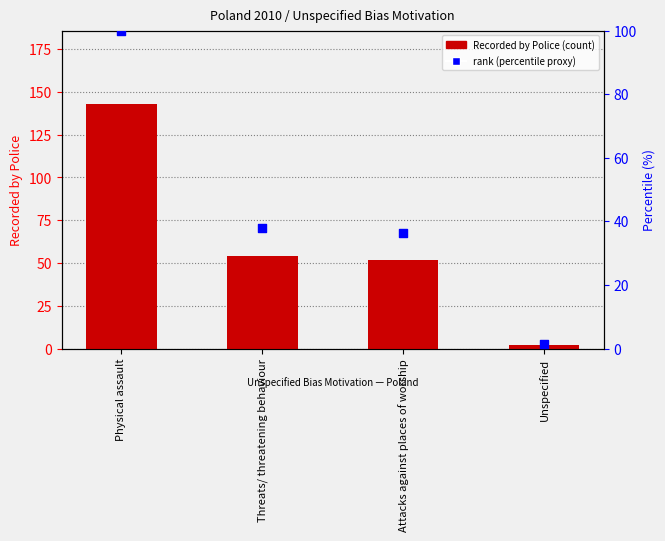

Which series has the largest total across all categories?

Recorded by Police